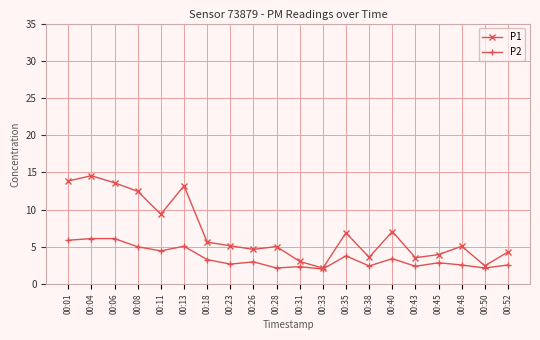

At which category is the sum across all series the highest?

00:04